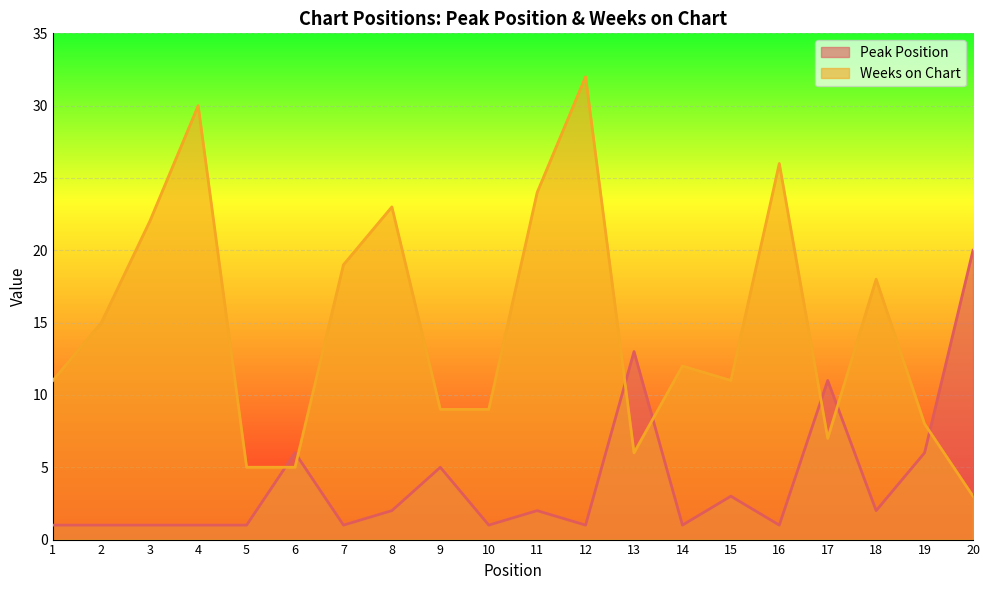

What is the total value across all series at 14?

13